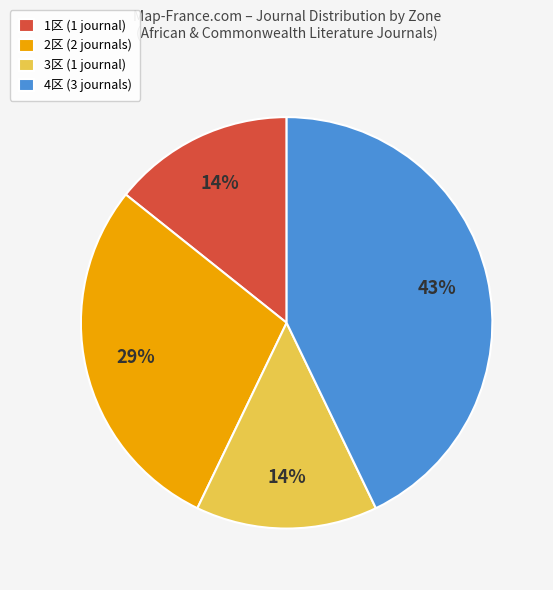

What percentage is the 2区 slice, to the nearest percent?

29%